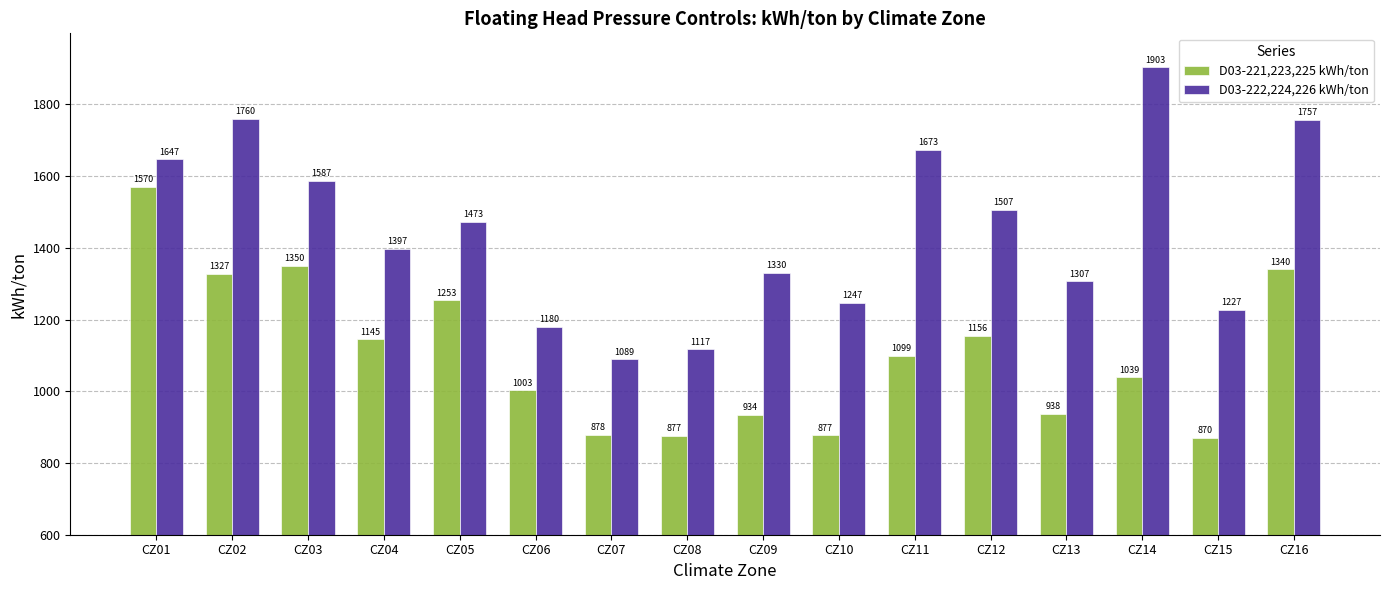

Where is D03-222,224,226 kWh/ton nearest to the value 1496?

CZ12